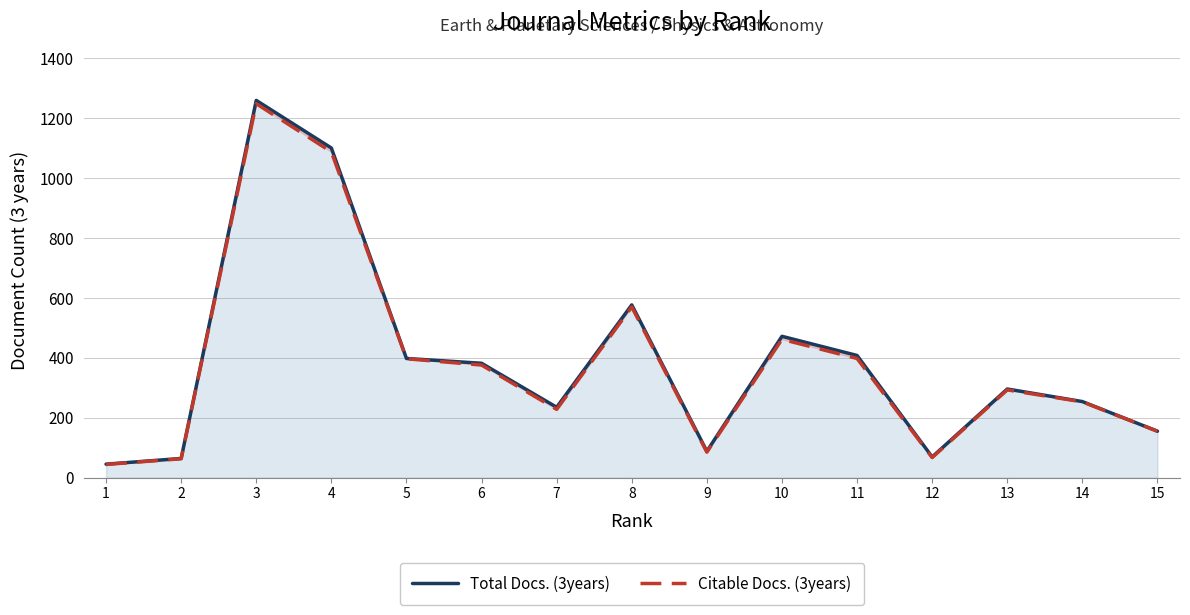

At which label is Citable Docs. (3years) closest to 646?

8